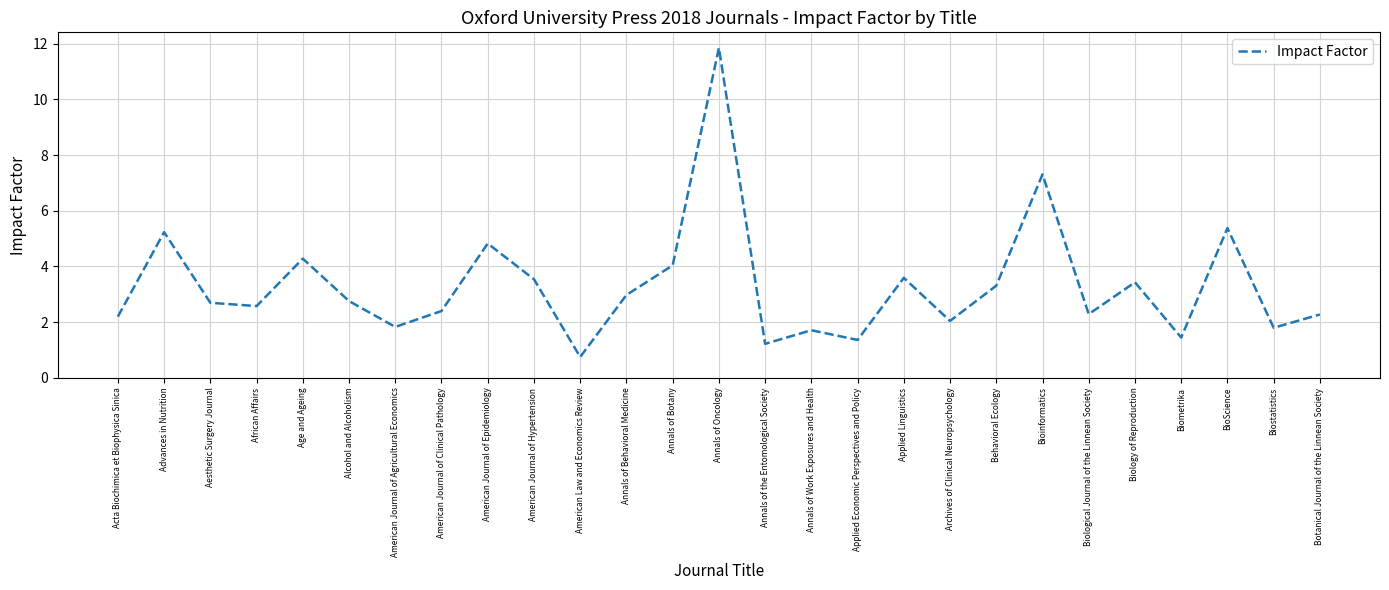

How many distinct data groups are displayed?

1